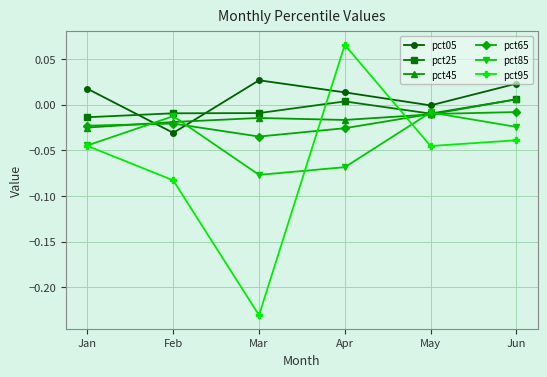

The pct65 series shows -0.0 at Jun. True or false?

True